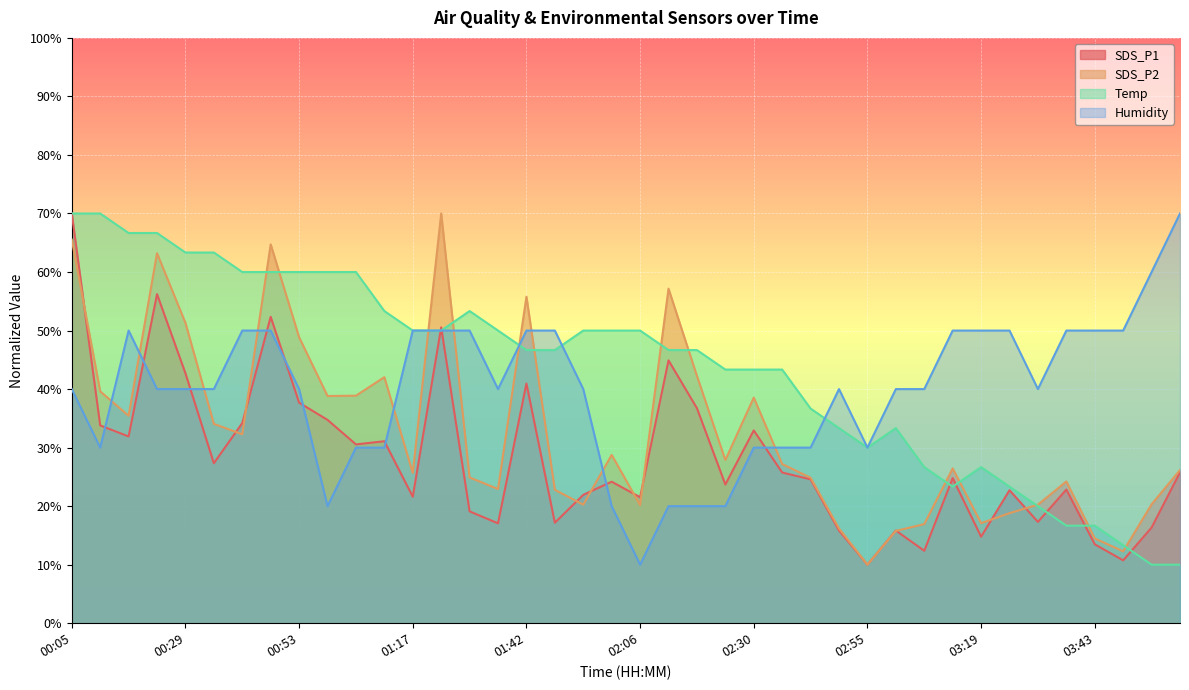

How many lines are shown in the chart?

4